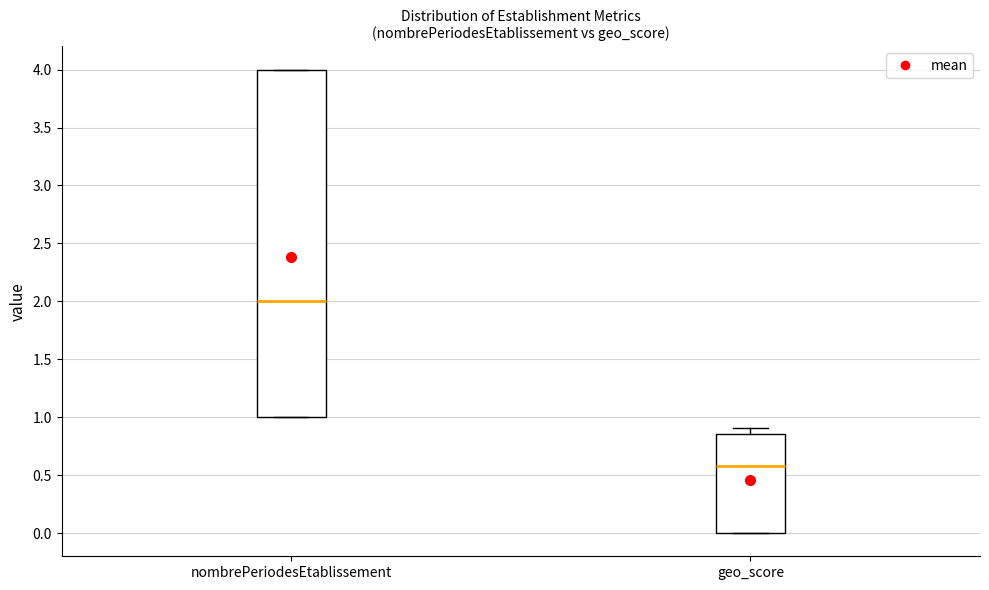

Reading left to right, transcribe this box plot: for each box, give where its median line is, the range the box spans, and where its two whiskers end, as read against the y-axis. The values are not printed on the chart, so give them approximately, as read against the axis.

nombrePeriodesEtablissement: median 2.00, box 1.00 to 4.00, whiskers 1.00 to 4.00
geo_score: median 0.60, box 0.00 to 0.85, whiskers 0.00 to 0.90